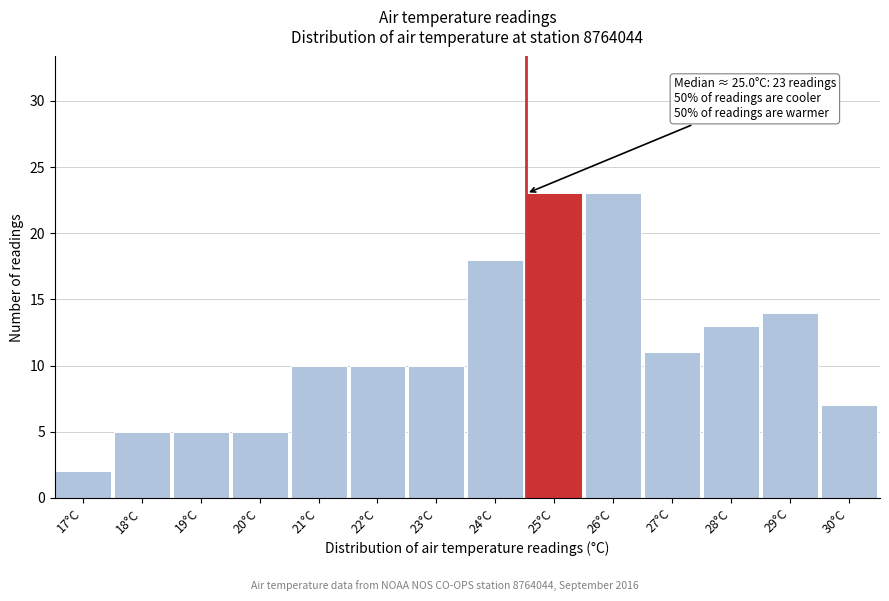

Reading left to right, transcribe all the data shown in this chart.

2	5	5	5	10	10	10	18	23	23	11	13	14	7